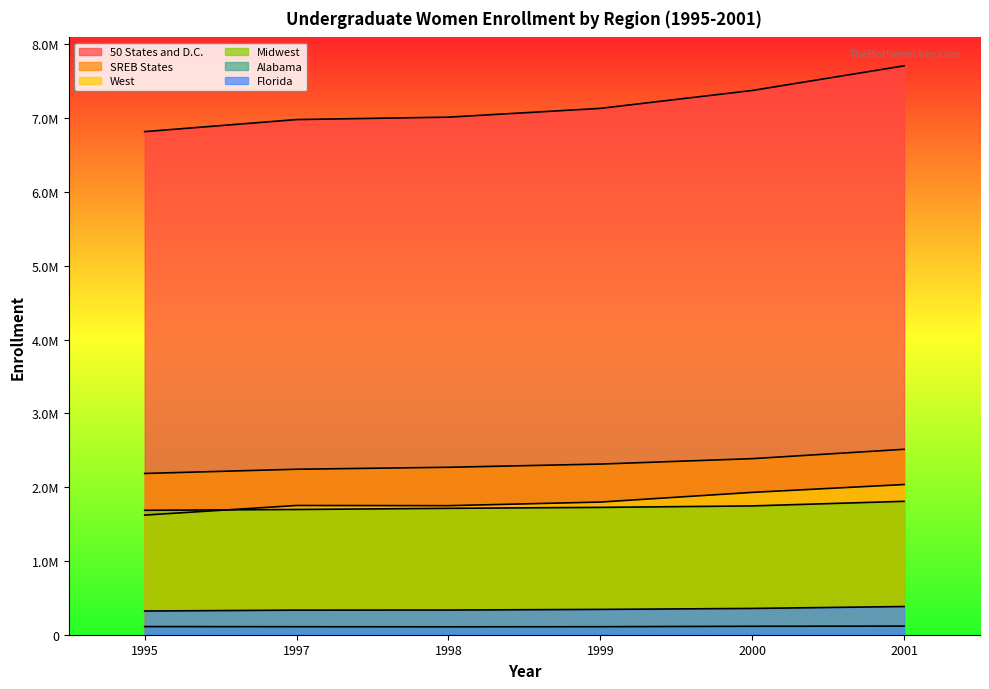

At which label does Midwest reach its peak?

2001